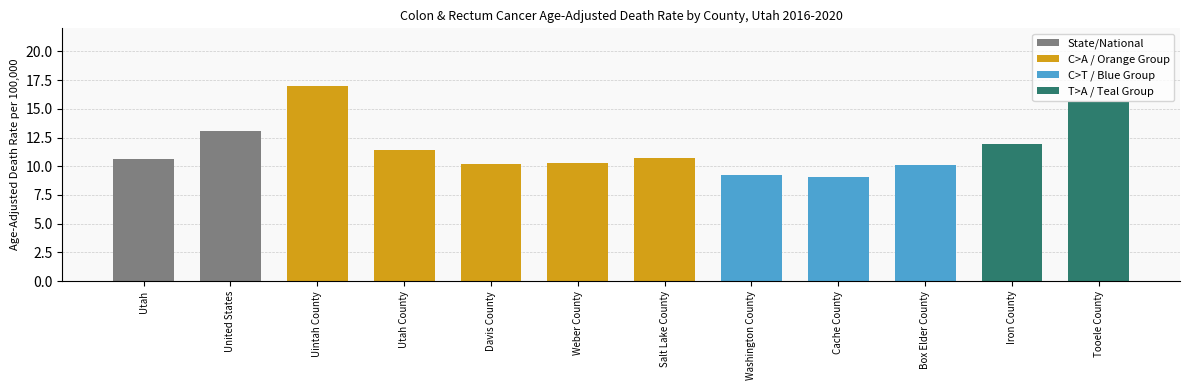

Rank the categories by value from lowest to highest.

Cache County, Washington County, Box Elder County, Davis County, Weber County, Utah, Salt Lake County, Utah County, Iron County, United States, Tooele County, Uintah County